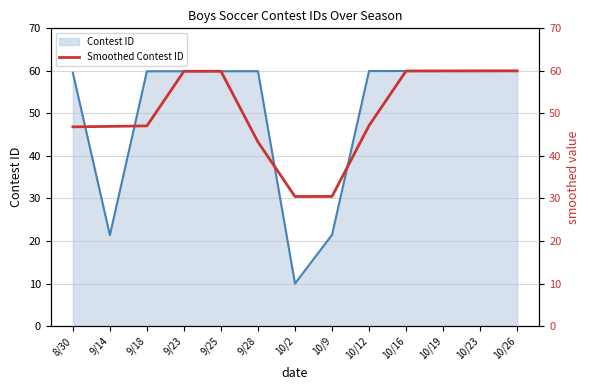

The value at 10/2 is 48.5. True or false?

False